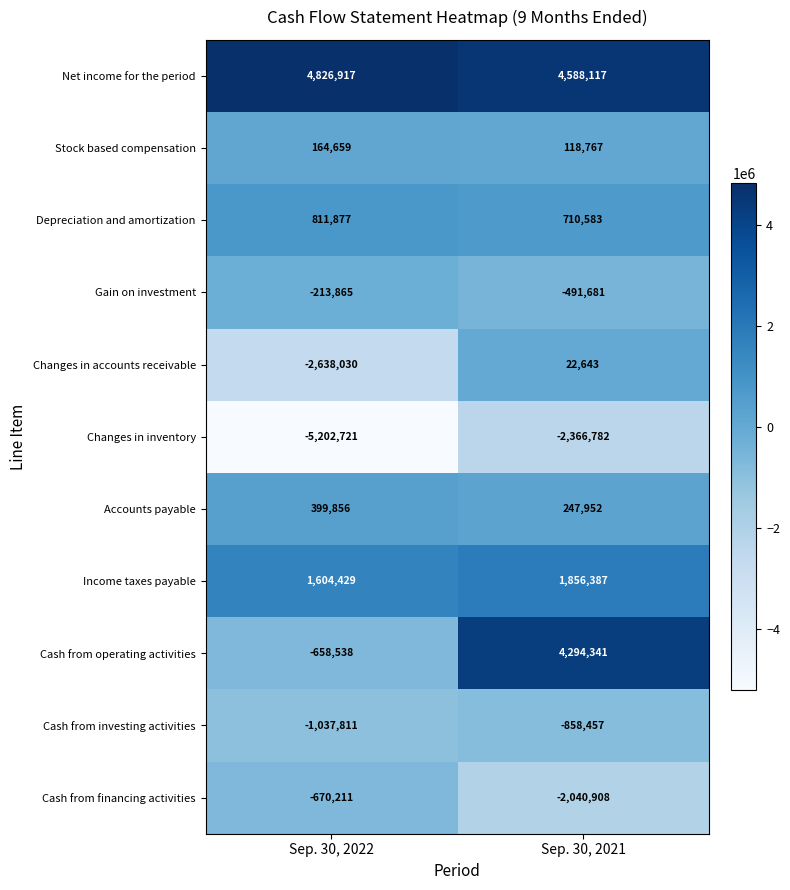

Reading left to right, extract all data points from this chart.

Net income for the period: Sep. 30, 2022=4826917	Sep. 30, 2021=4588117
Stock based compensation: Sep. 30, 2022=164659	Sep. 30, 2021=118767
Depreciation and amortization: Sep. 30, 2022=811877	Sep. 30, 2021=710583
Gain on investment: Sep. 30, 2022=-213865	Sep. 30, 2021=-491681
Changes in accounts receivable: Sep. 30, 2022=-2638030	Sep. 30, 2021=22643
Changes in inventory: Sep. 30, 2022=-5202721	Sep. 30, 2021=-2366782
Accounts payable: Sep. 30, 2022=399856	Sep. 30, 2021=247952
Income taxes payable: Sep. 30, 2022=1604429	Sep. 30, 2021=1856387
Cash from operating activities: Sep. 30, 2022=-658538	Sep. 30, 2021=4294341
Cash from investing activities: Sep. 30, 2022=-1037811	Sep. 30, 2021=-858457
Cash from financing activities: Sep. 30, 2022=-670211	Sep. 30, 2021=-2040908